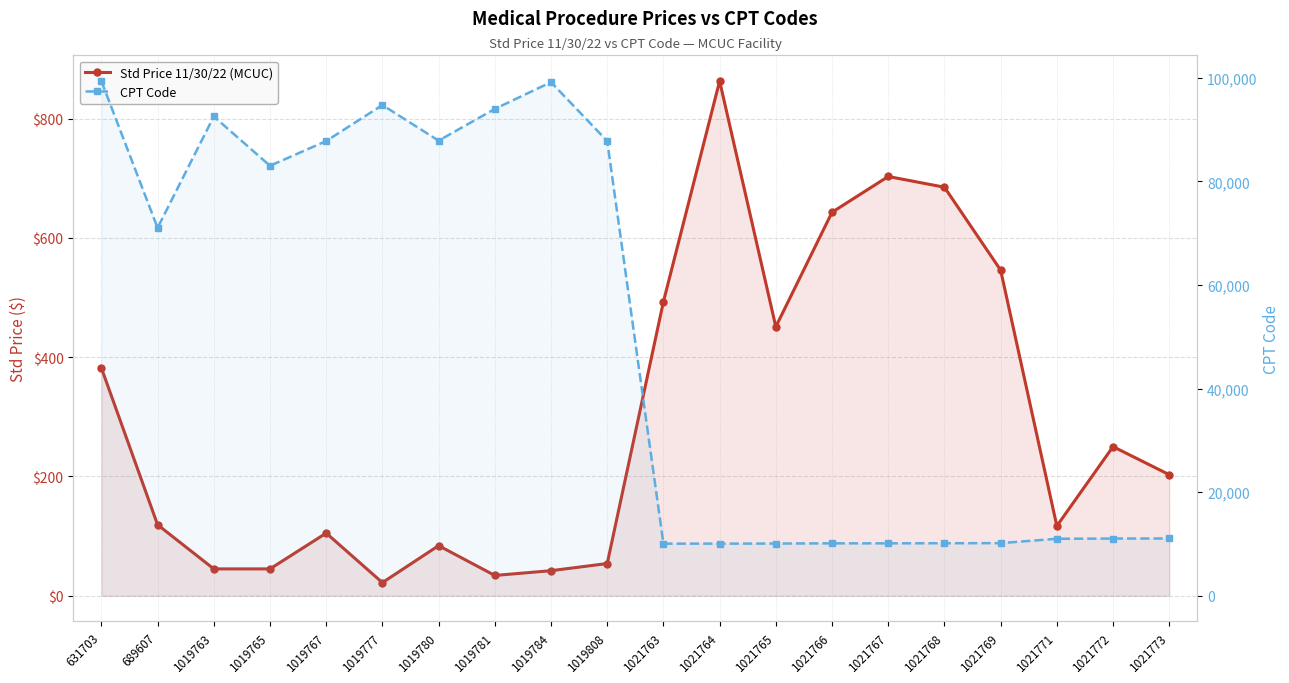

Reading left to right, extract all data points from this chart.

Std Price 11/30/22 (MCUC): 631703=382	689607=119	1019763=45	1019765=45	1019767=105	1019777=22	1019780=84	1019781=34	1019784=42	1019808=54	1021763=493	1021764=863	1021765=451	1021766=643	1021767=703	1021768=685	1021769=546	1021771=117	1021772=250	1021773=203
CPT Code: 631703=99387	689607=71046	1019763=92551	1019765=83036	1019767=87804	1019777=94760	1019780=87880	1019781=94010	1019784=99173	1019808=87807	1021763=10060	1021764=10061	1021765=10080	1021766=10120	1021767=10121	1021768=10140	1021769=10160	1021771=11000	1021772=11042	1021773=11055